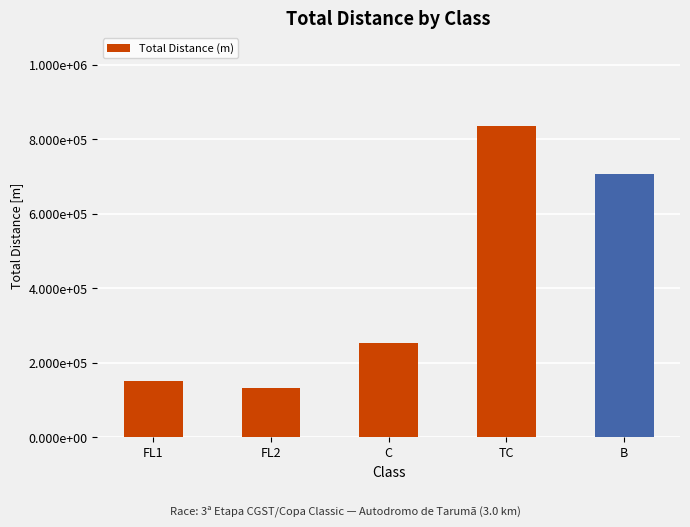

Where is the data nearest to the value 483829?

B